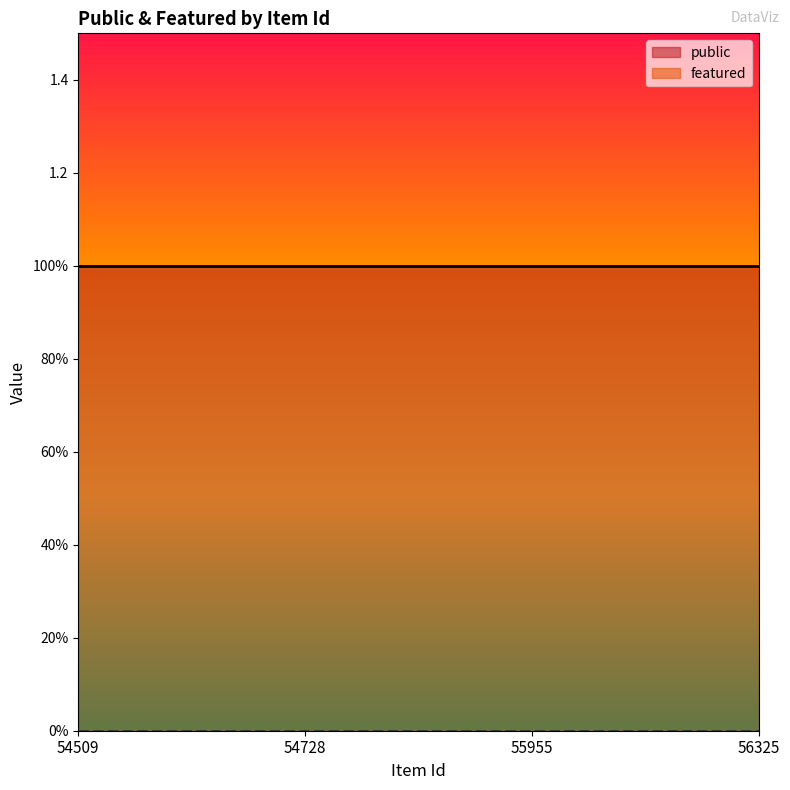

What is the total value across all series at 54509?

1